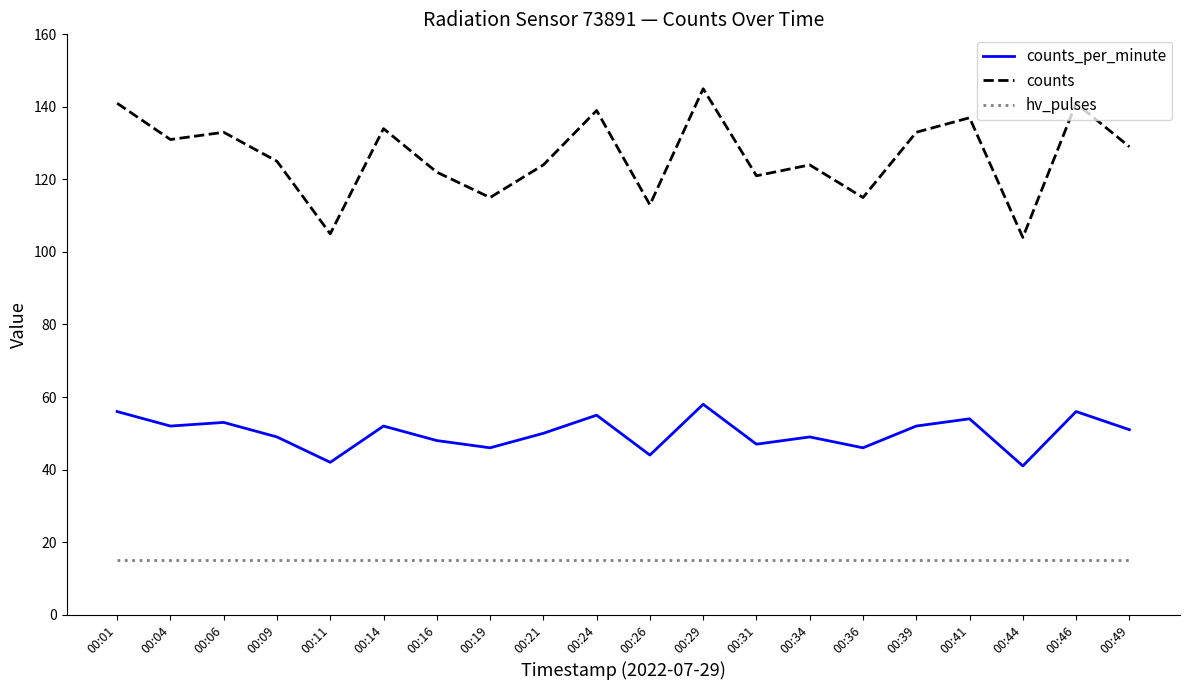

How many lines are shown in the chart?

3